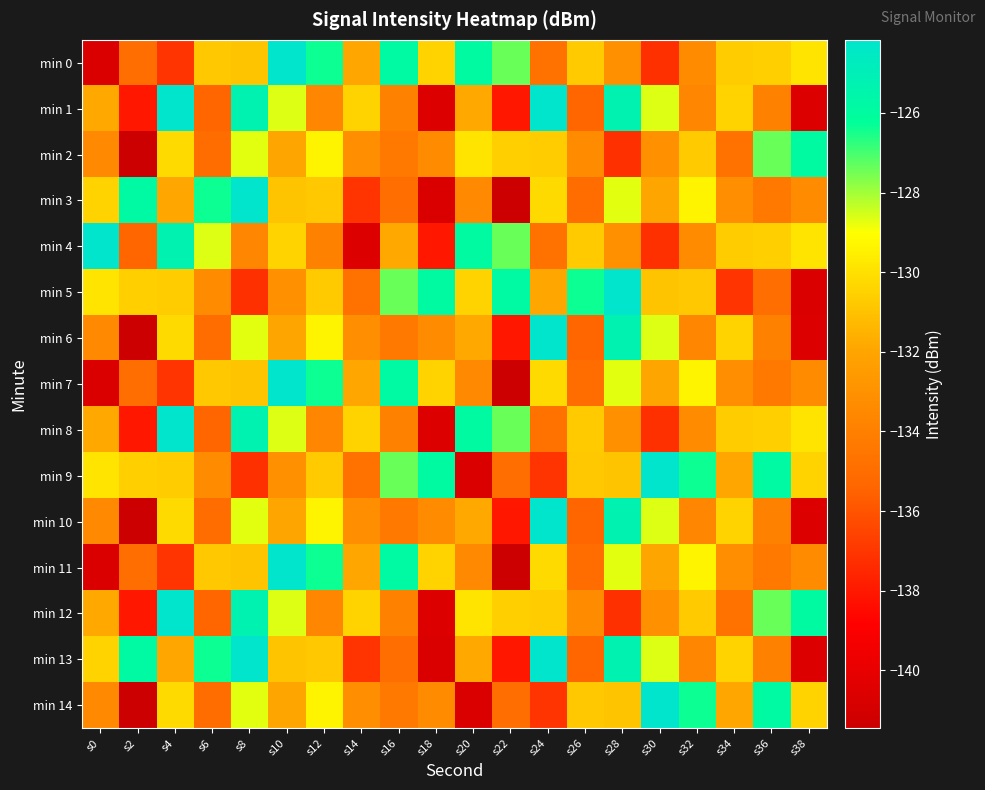

Which series has the largest total across all categories?

min 0